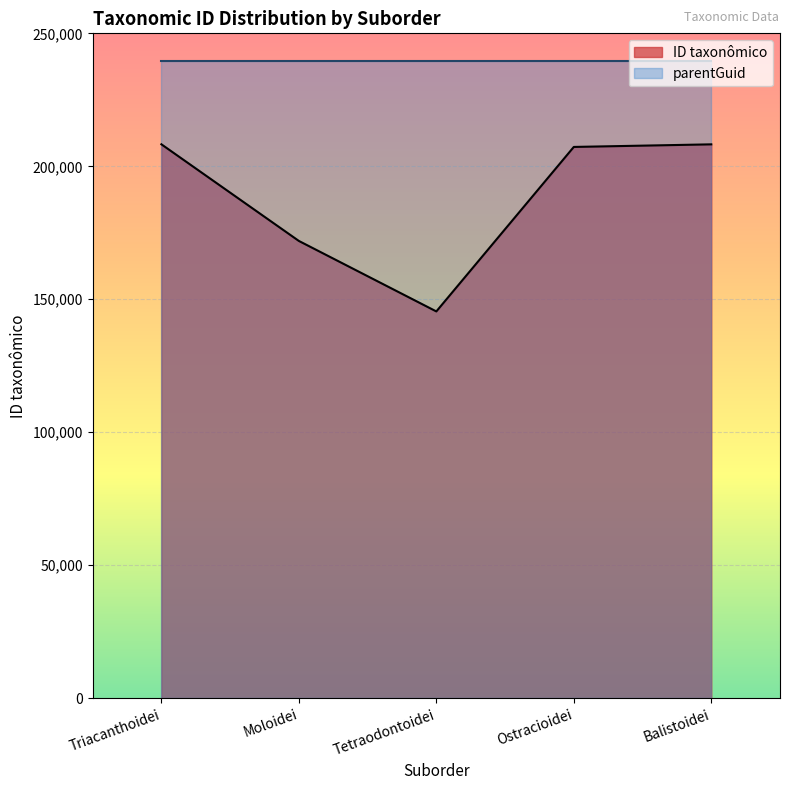

What is the difference between the values at Ostracioidei and Moloidei?

35345